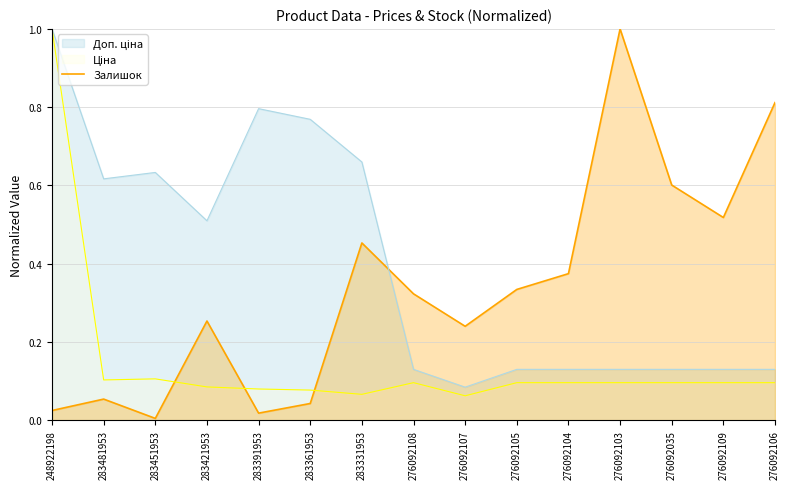

What position from the left is 276092107?

9